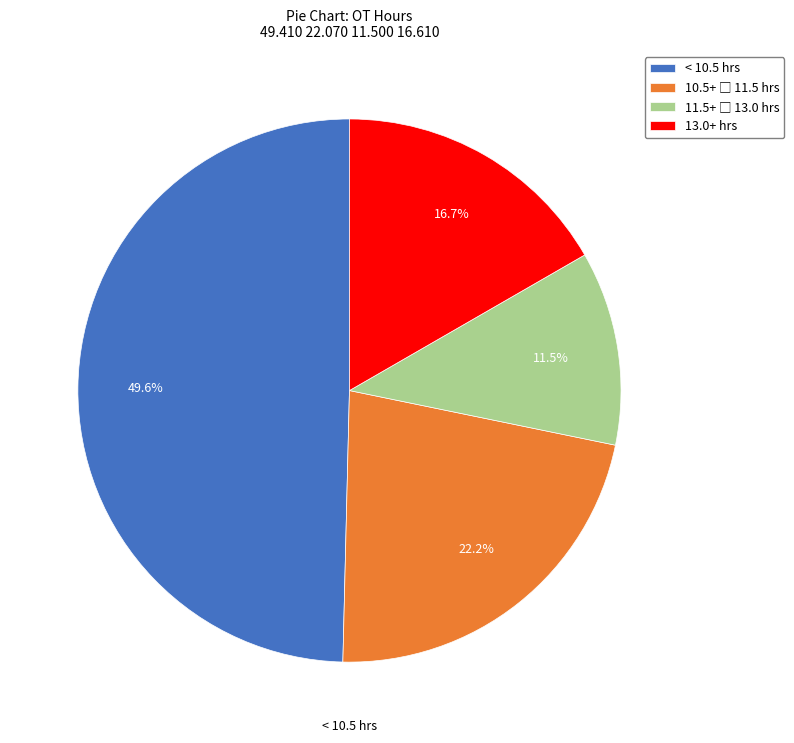

Which slice is the largest?

< 10.5 hrs